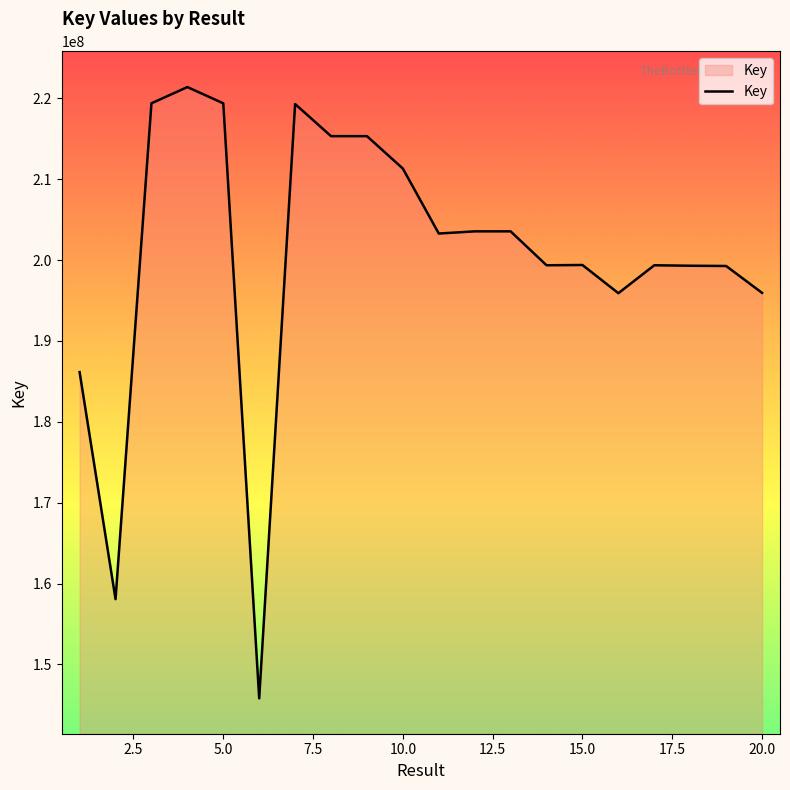

What is the maximum value shown in the chart?

221407067